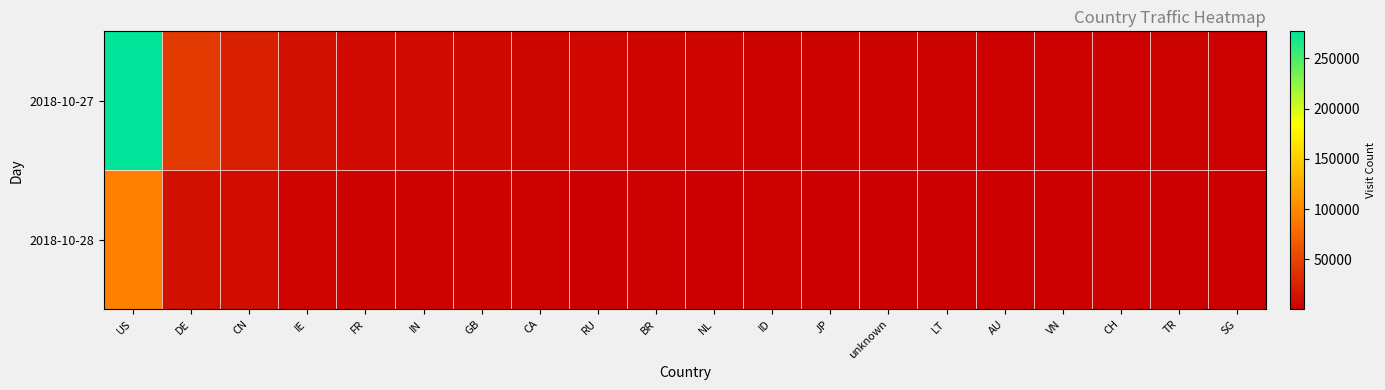

Count the number of data series in this chart.

2